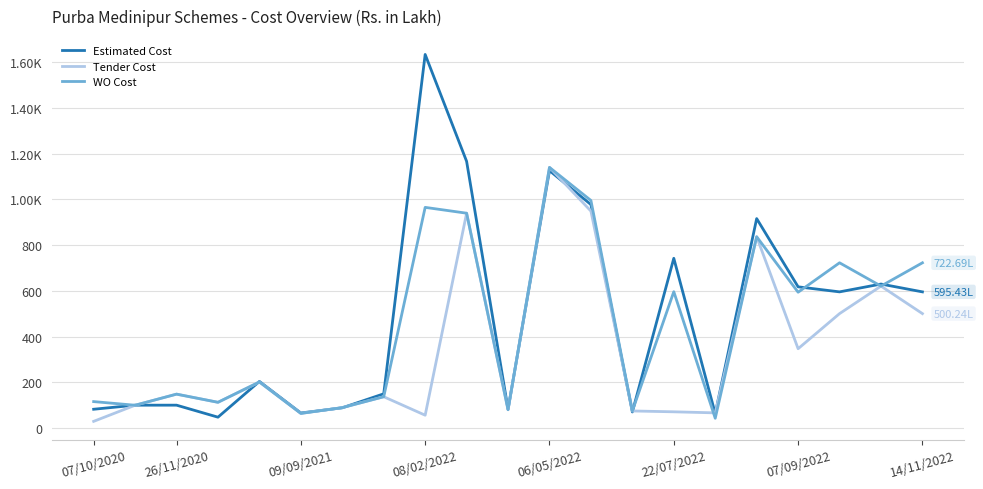

Does the chart have visible grid lines?

Yes